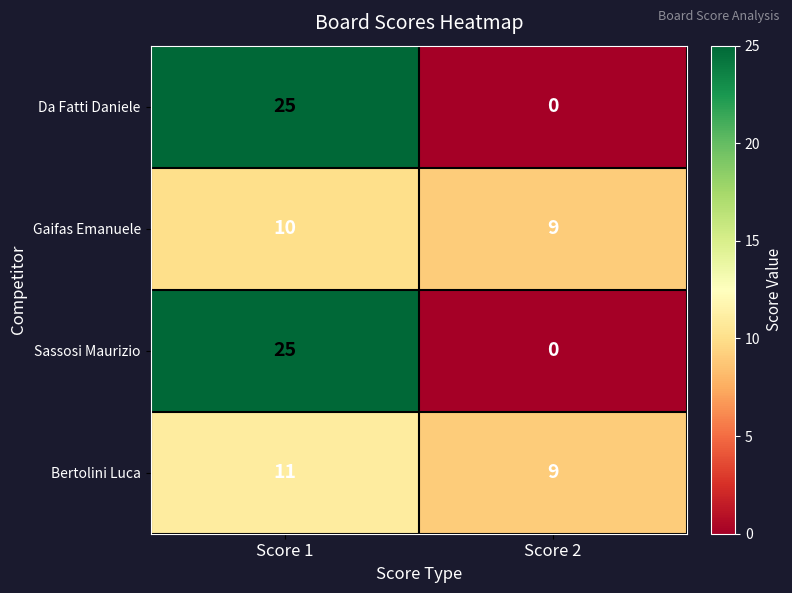

True or false: Gaifas Emanuele has a value of 10 at Score 1.

True